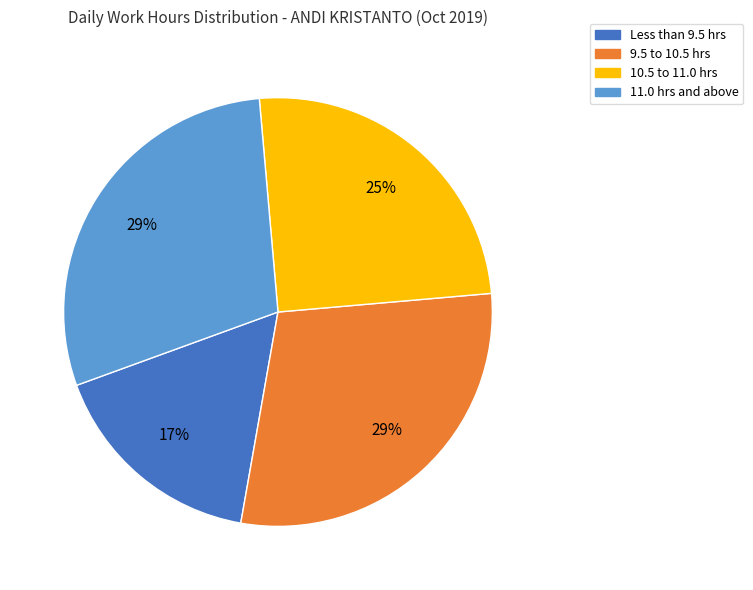

Does any single category account for the majority?

No